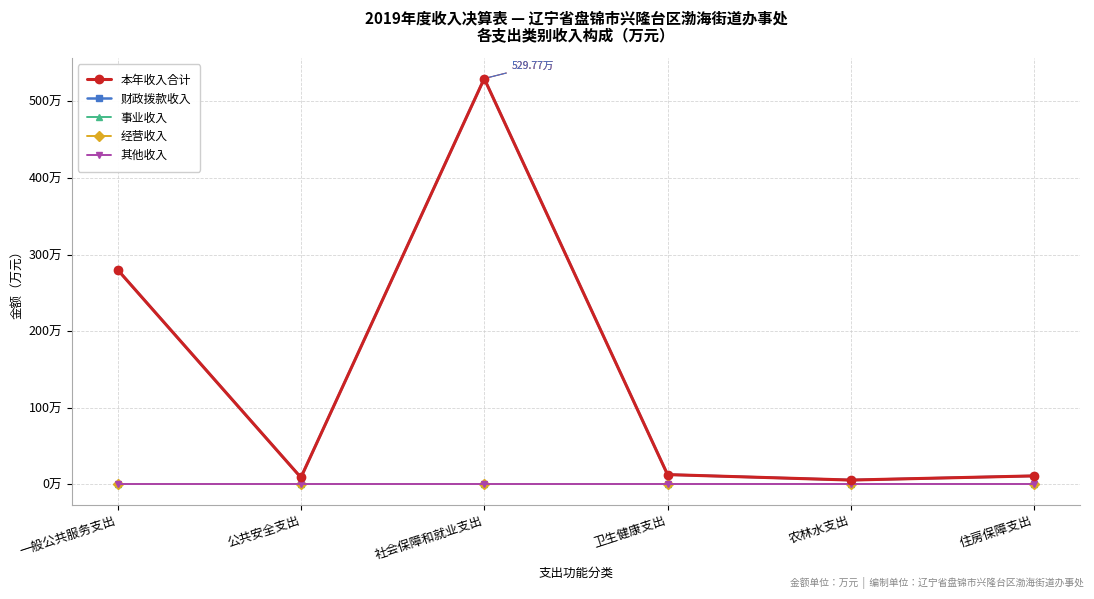

True or false: 财政拨款收入 and 其他收入 cross at least once.

False